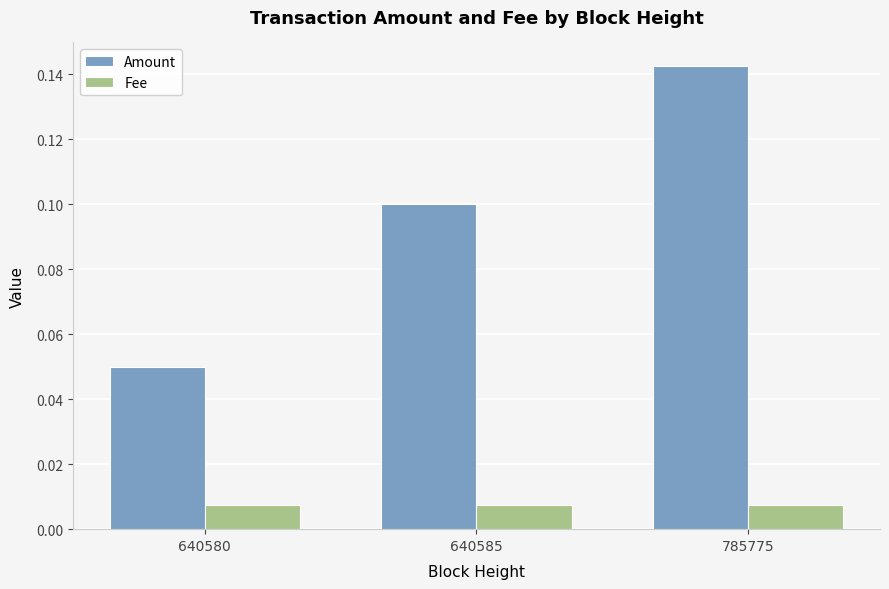

What is the sum of the Amount values at 640580 and 785775?

0.2